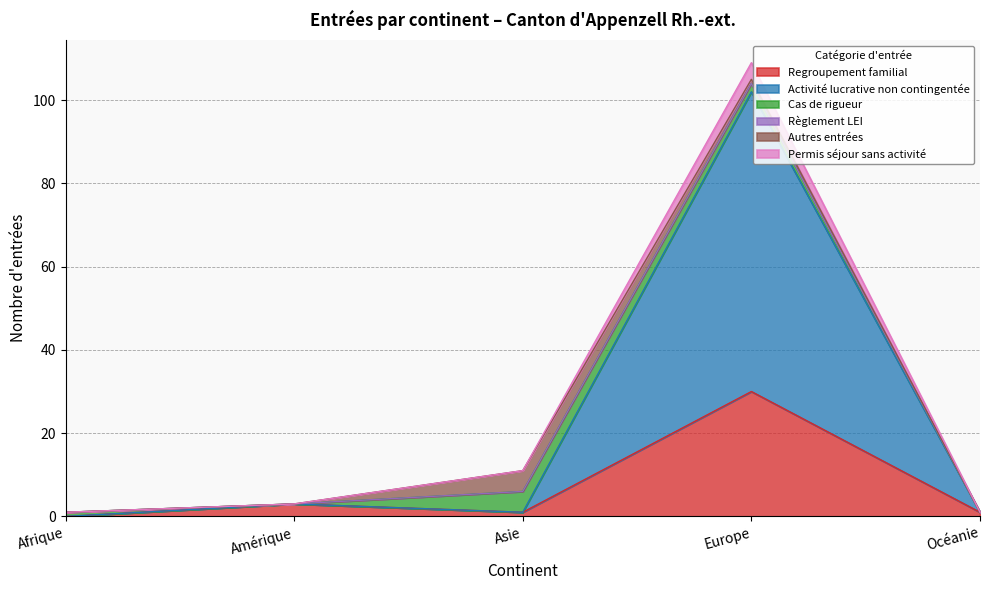

Which category has the highest value in the Activité lucrative non contingentée series?

Europe